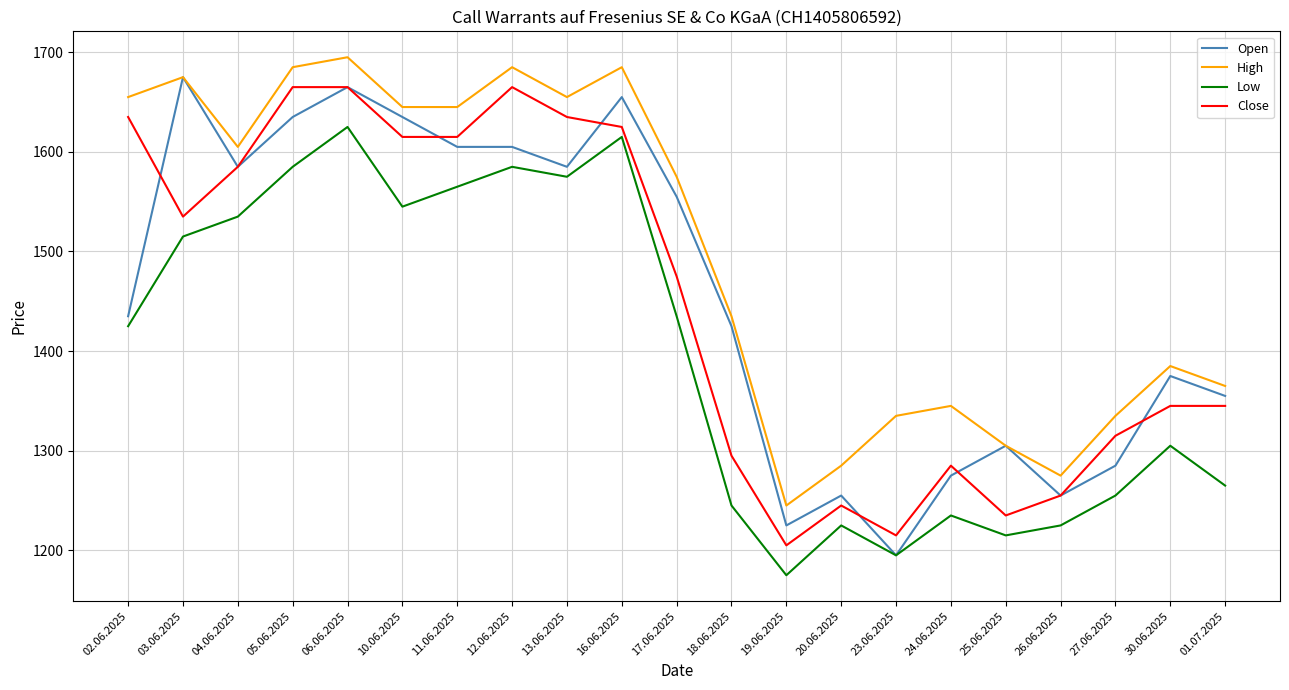

What is the total value across all series at 10.06.2025?

6440